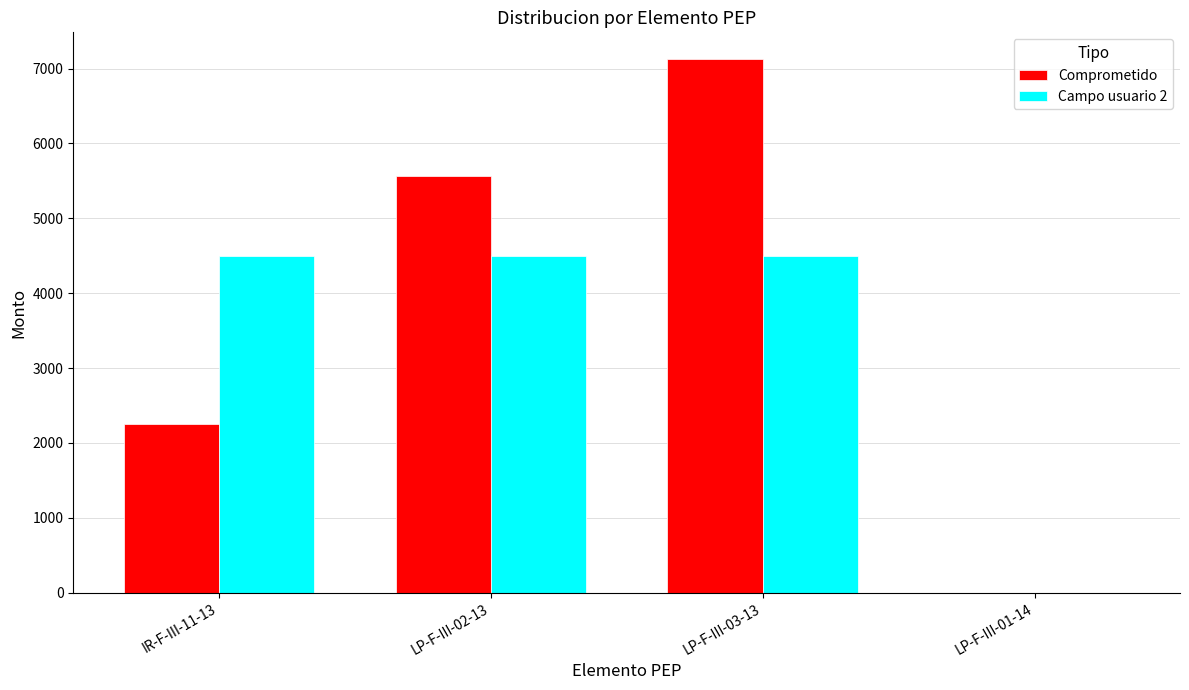

Is the value of Comprometido at LP-F-III-02-13 greater than the value of Campo usuario 2 at IR-F-III-11-13?

Yes